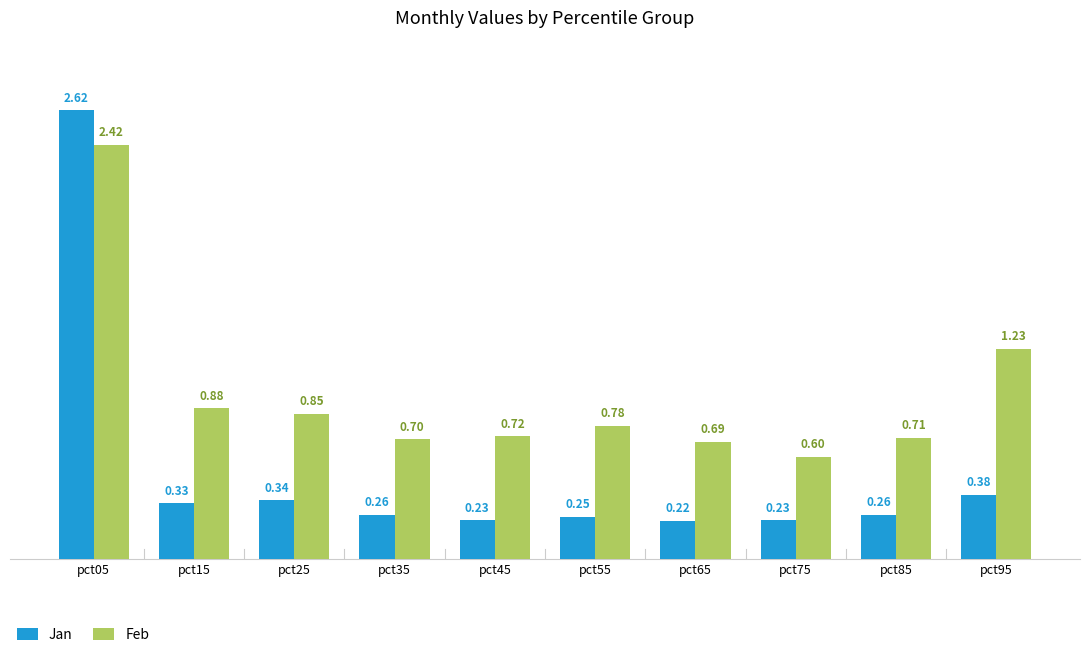

Which series has the widest spread of values?

Jan